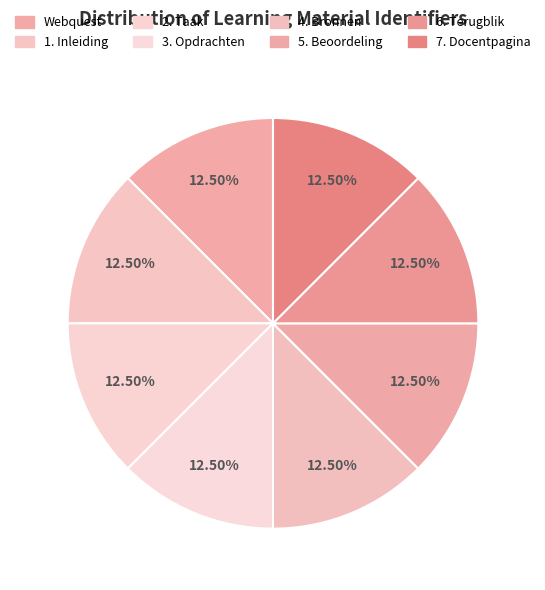

What percentage is the 3. Opdrachten slice, to the nearest percent?

12%